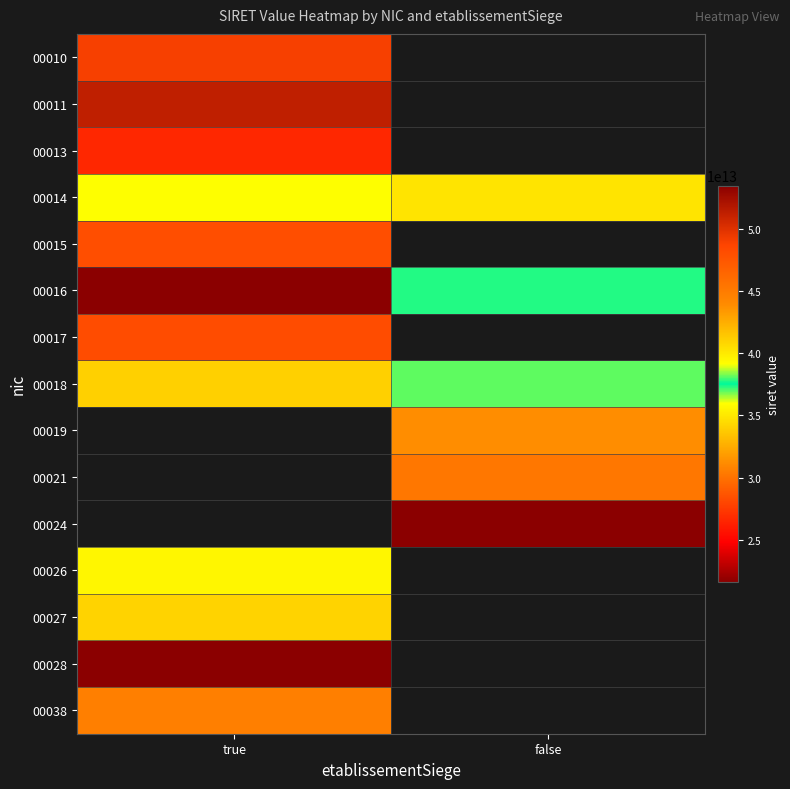

The 00018 series shows 38109833400018.0 at false. True or false?

True